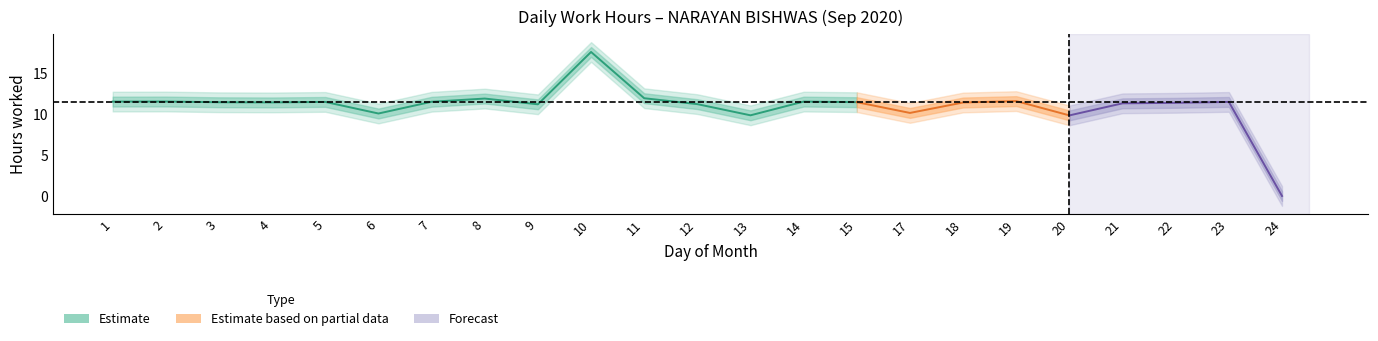

What is the sum of all values?

252.0